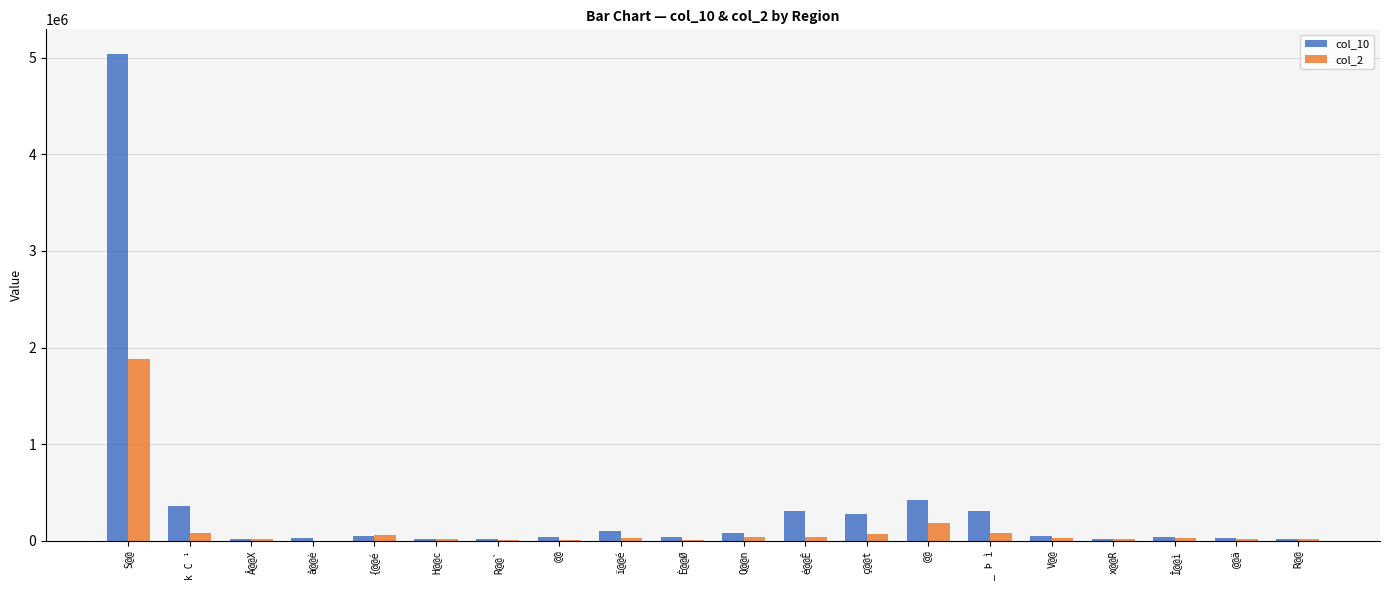

What is the value of the col_2 bar at the 2nd from the left?

83934